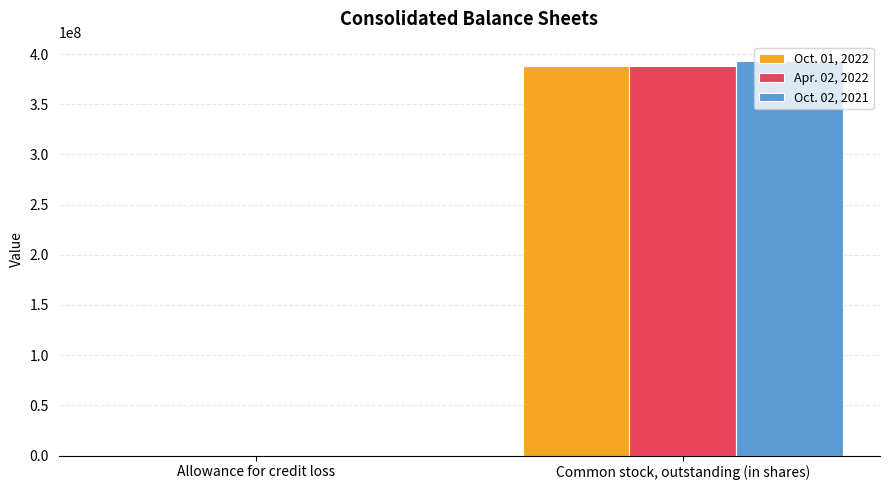

What is the total value across all series at Common stock, outstanding (in shares)?

1169625453